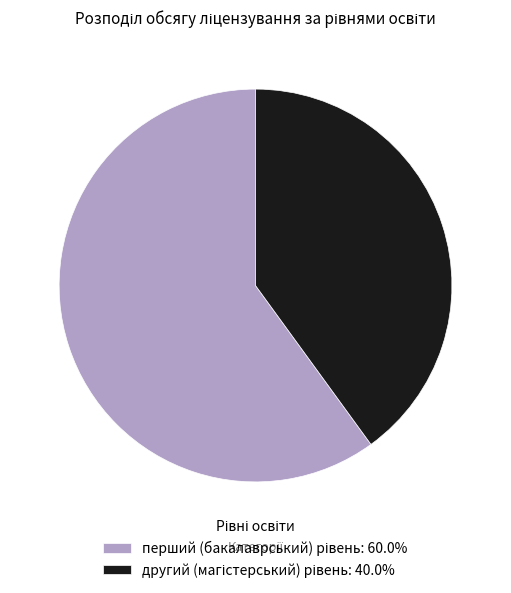

Does any single category account for the majority?

Yes